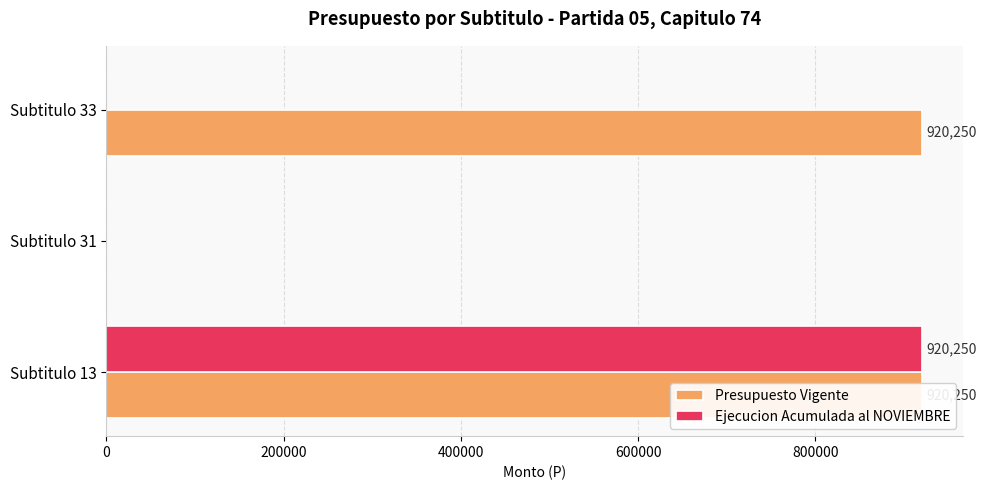

At Subtitulo 33, list the series in order from largest to smallest.

Presupuesto Vigente, Ejecucion Acumulada al NOVIEMBRE